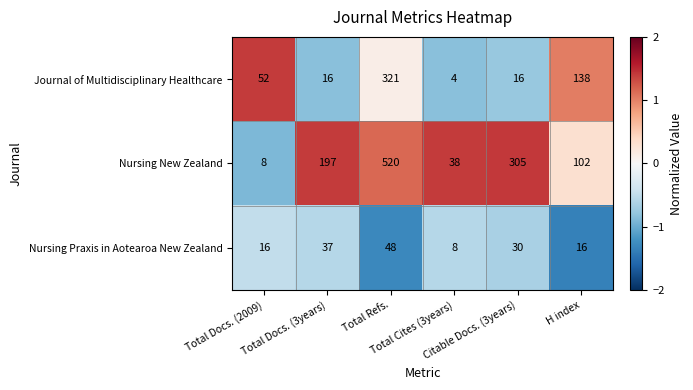

How many values in the Nursing New Zealand series are below 197?

3